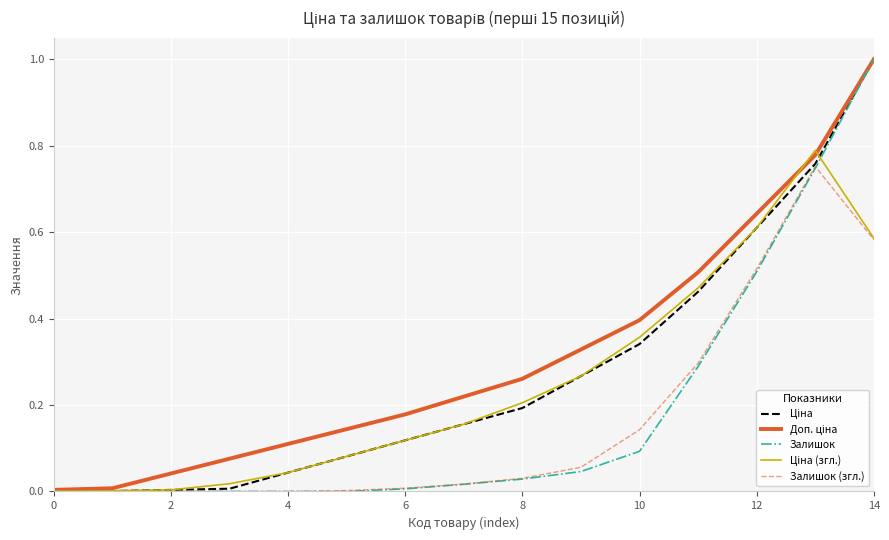

What is the greatest value displayed?

1.0